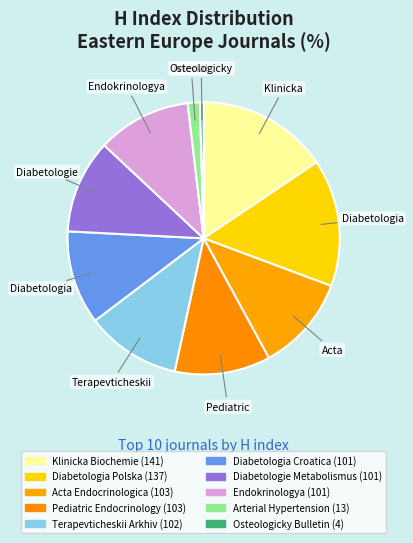

Rank the categories by value from lowest to highest.

Osteologicky Bulletin, Arterial Hypertension, Diabetologia Croatica, Diabetologie Metabolismus, Endokrinologya, Terapevticheskii Arkhiv, Acta Endocrinologica, Pediatric Endocrinology, Diabetologia Polska, Klinicka Biochemie